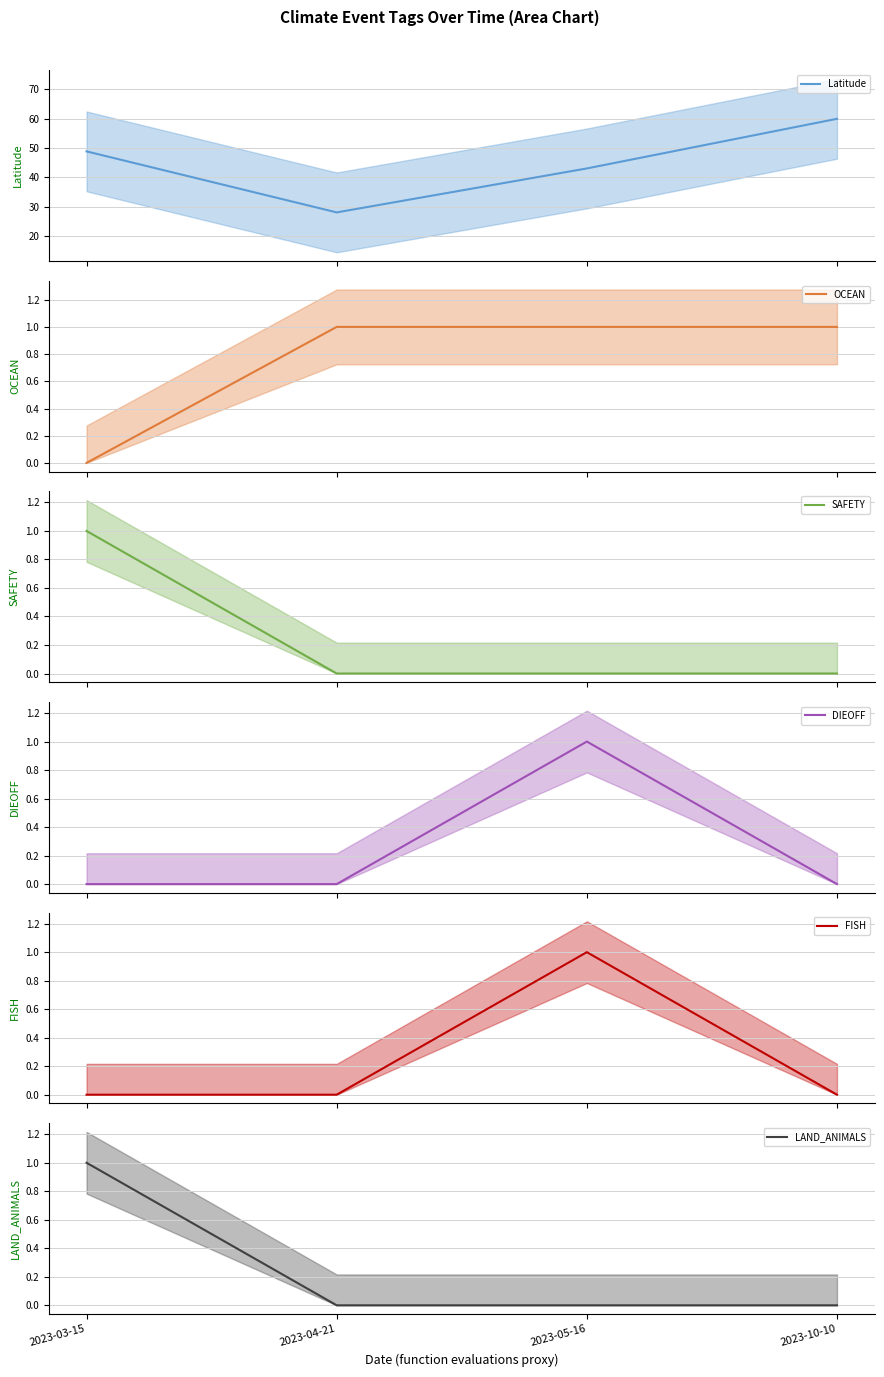

List the labels in order of Latitude mean value, smallest first.

2023-04-21, 2023-05-16, 2023-03-15, 2023-10-10